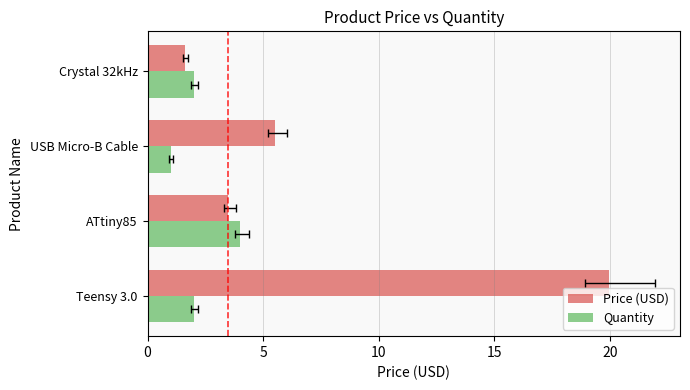

Is the value of Quantity at USB Micro-B Cable greater than the value of Price (USD) at Crystal 32kHz?

No